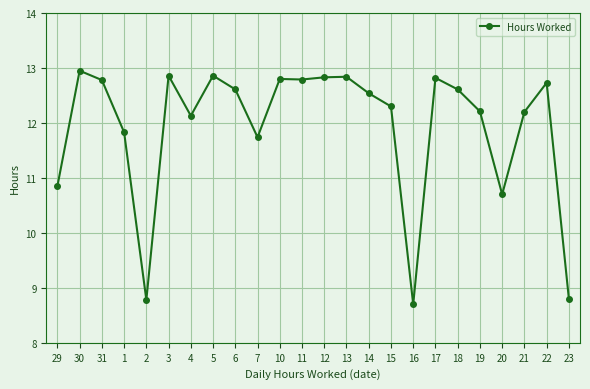

What is the difference between the second highest and minimum values?

4.2